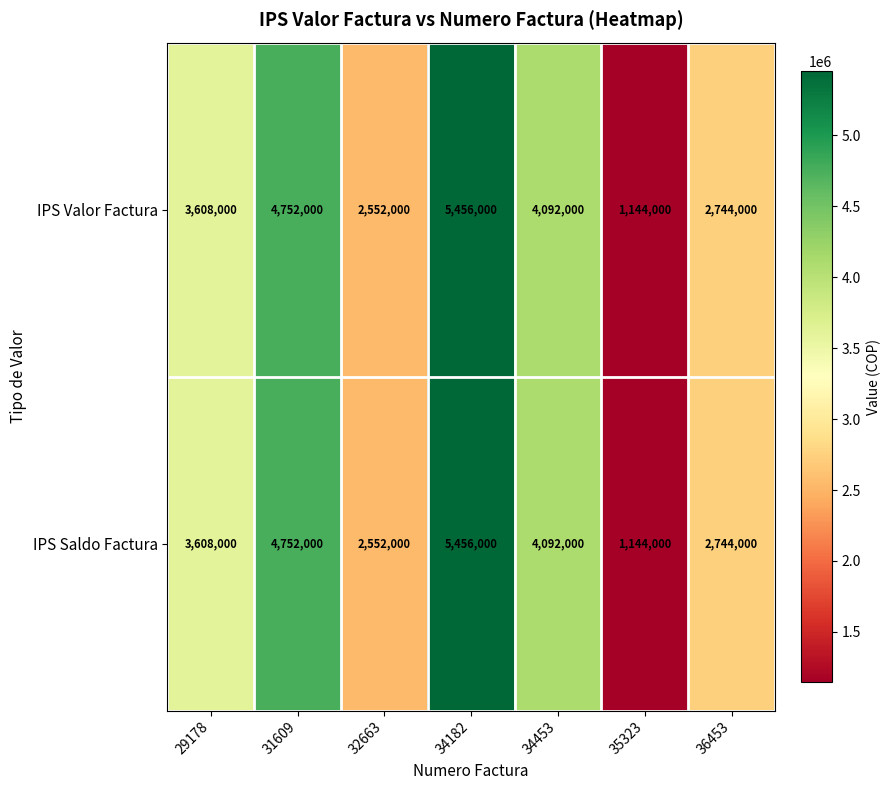

What is the difference between the IPS Saldo Factura values at 29178 and 34453?

484000